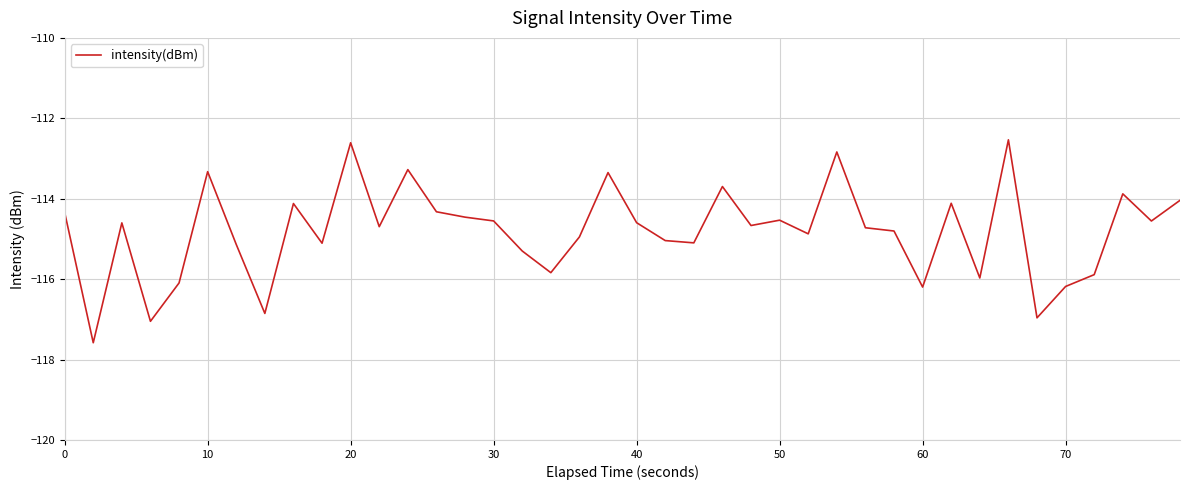

What is the smallest value displayed?

-117.6